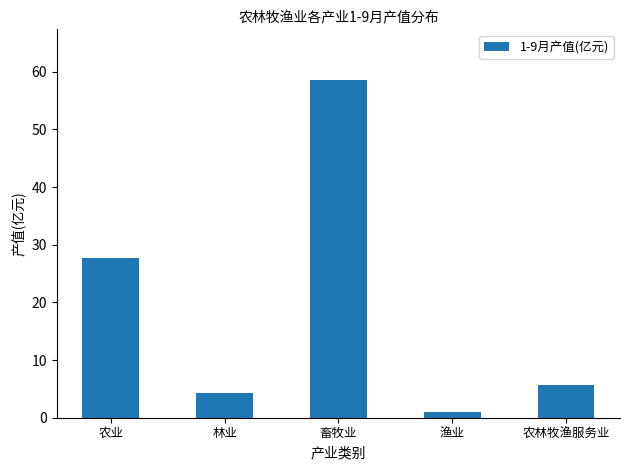

What is the difference between the maximum and minimum values?

57.7